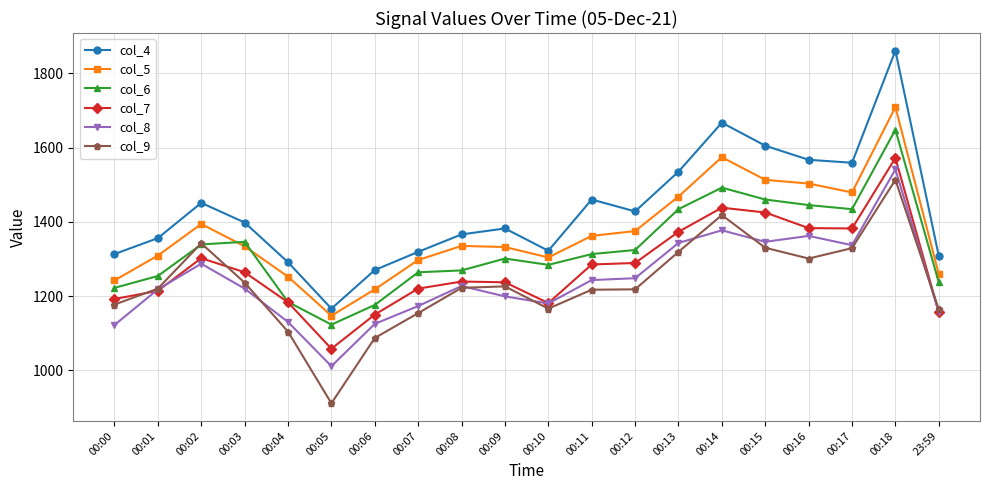

Which series has the largest total across all categories?

col_4